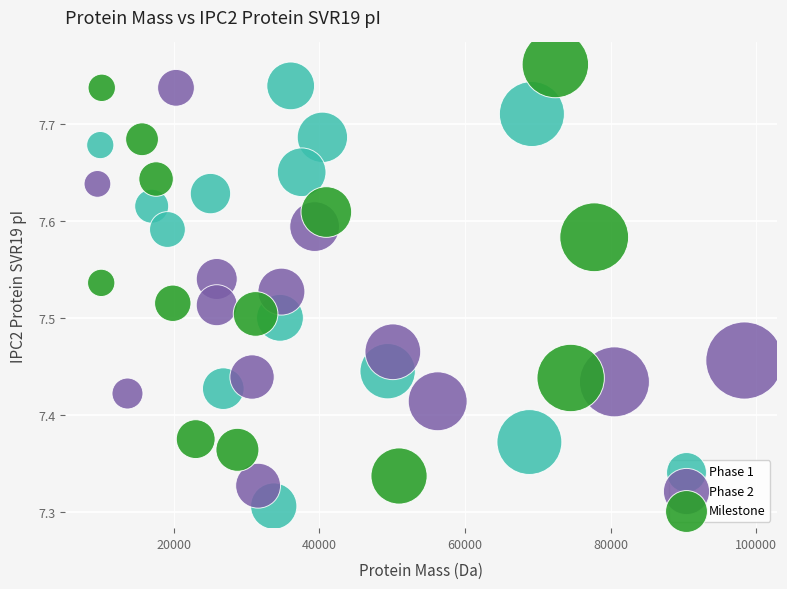

Which series has the largest Y range (max minus min)?

Phase 1